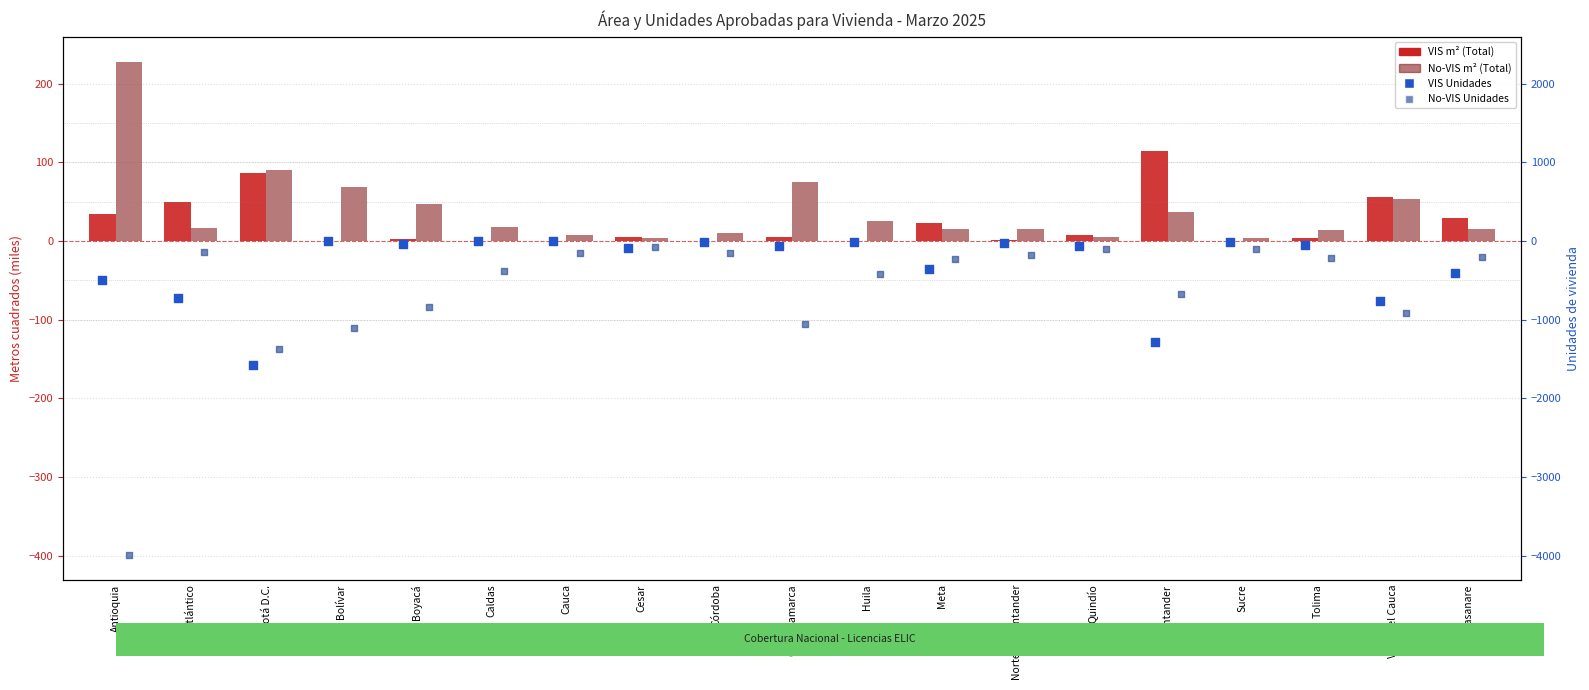

Which series reaches the maximum Y coordinate?

No-VIS m² (Total)